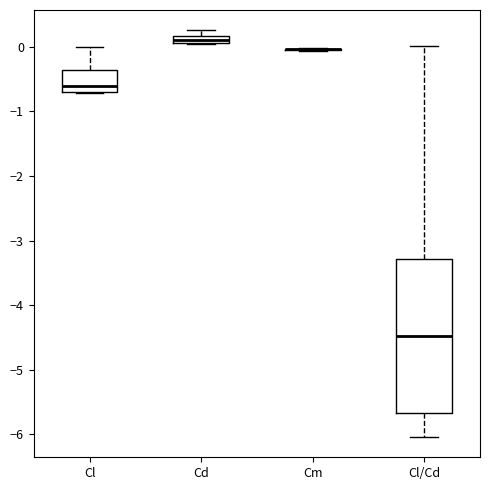

Comparing the boxes themselves (not the whiskers), which one is the tallest?

Cl/Cd